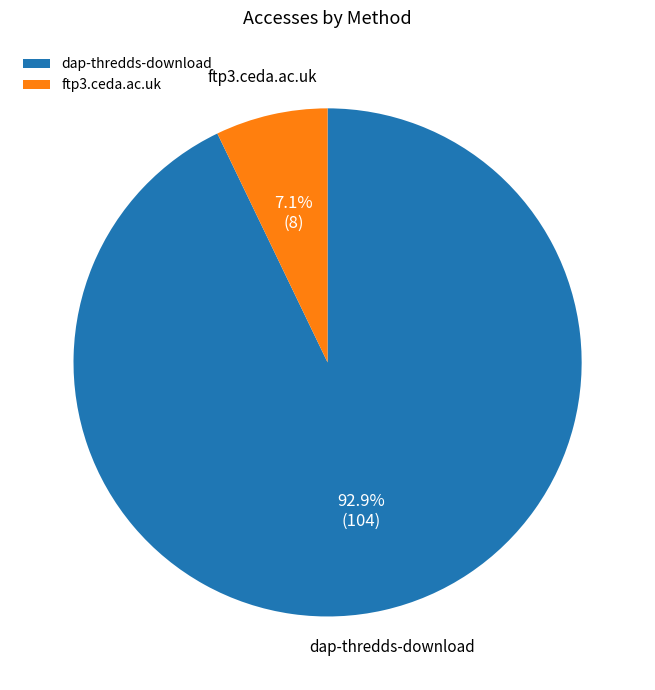

To the nearest percent, what is the average slice percentage?

50%